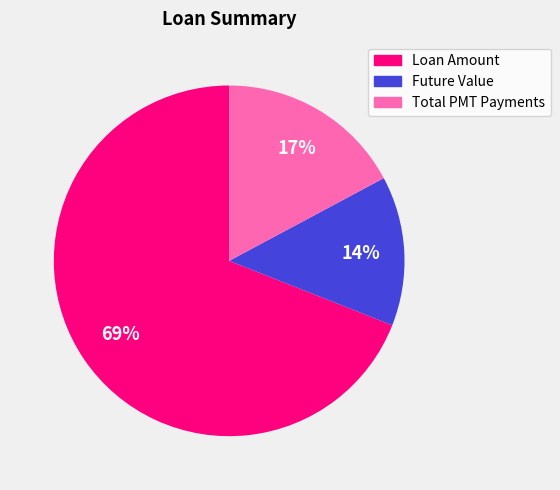

True or false: Total PMT Payments accounts for 17% of the total.

True